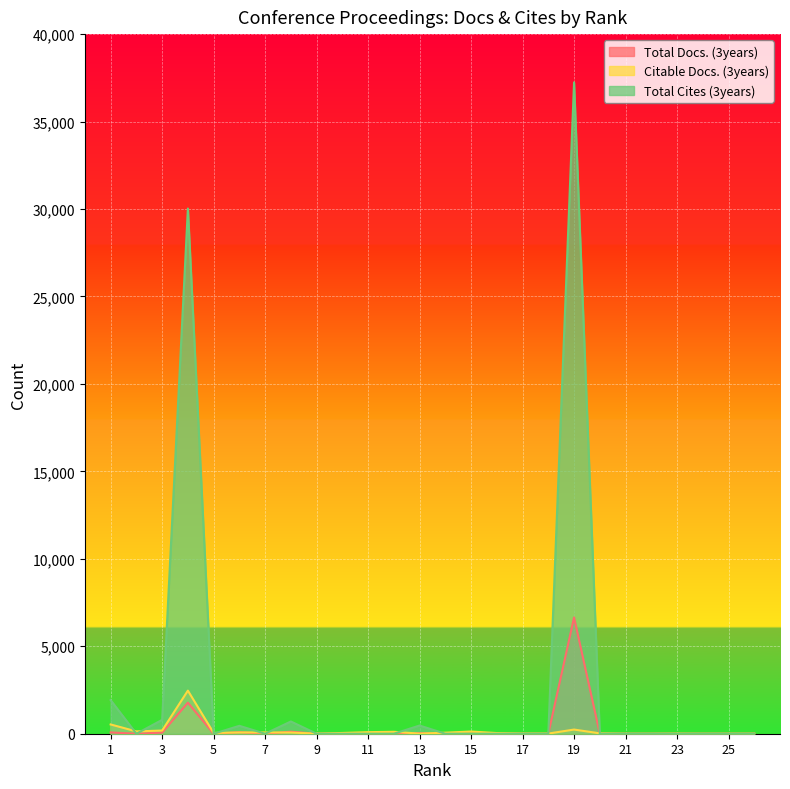

True or false: Total Cites (3years) has a value of -14942 at 2.

False